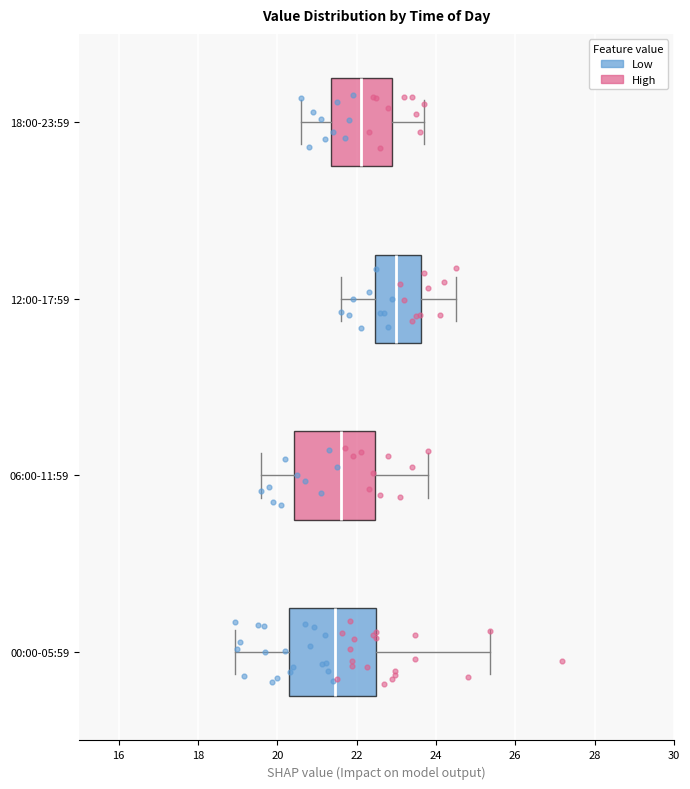

Where does the right whisker of the box for 00:00-05:59 end on the x-axis? The values are not printed on the chart, so give them approximately, as read against the axis.

25.4